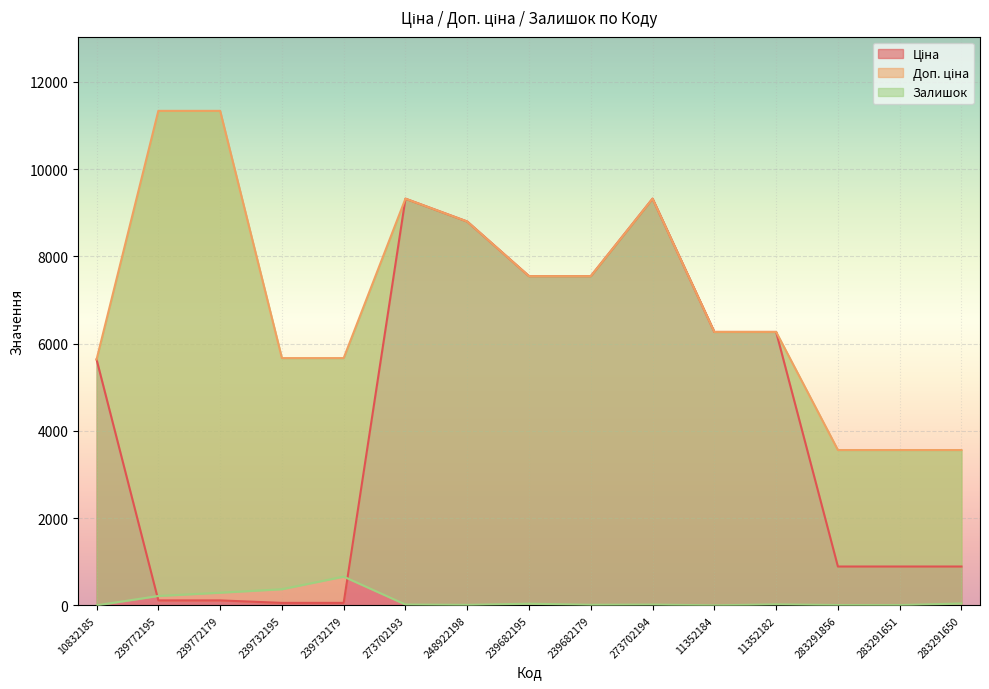

What is the highest value of the Ціна series?

9321.4